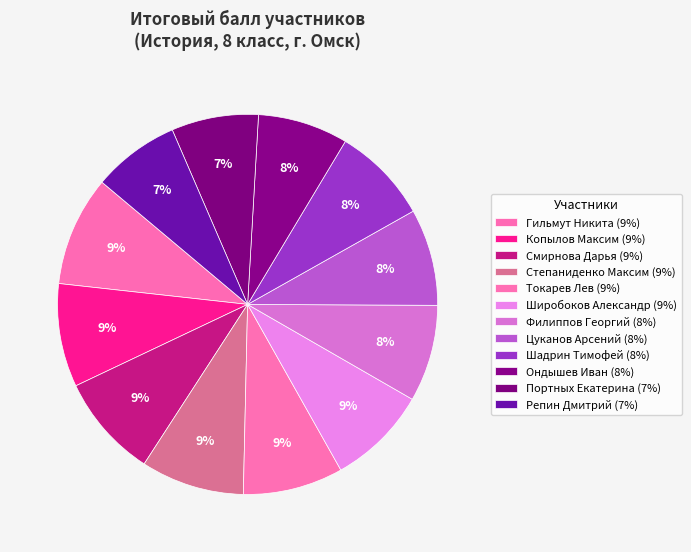

How many segments does this pie chart have?

12